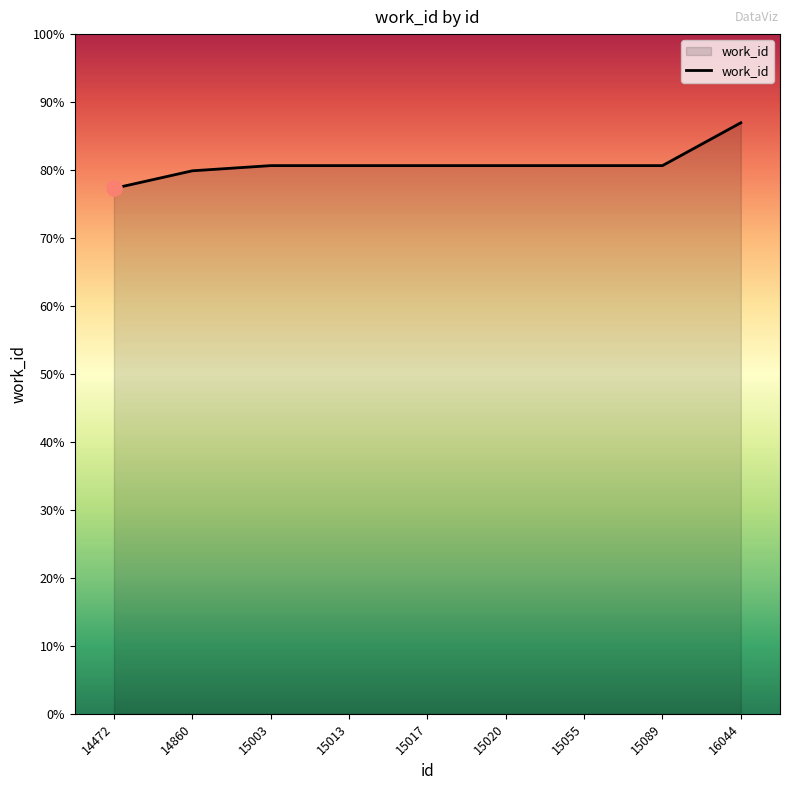

Is this an area chart (filled region under the line)?

Yes